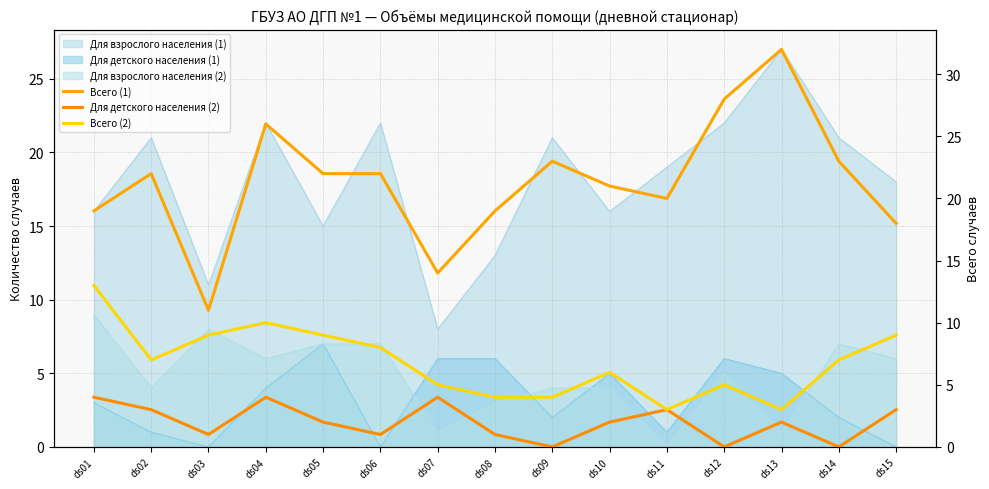

What is the sum of the Всего (1) values at ds10 and ds02?

43